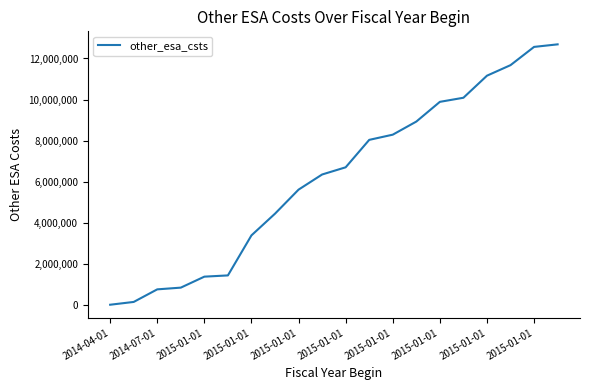

What is the average value?

6218781